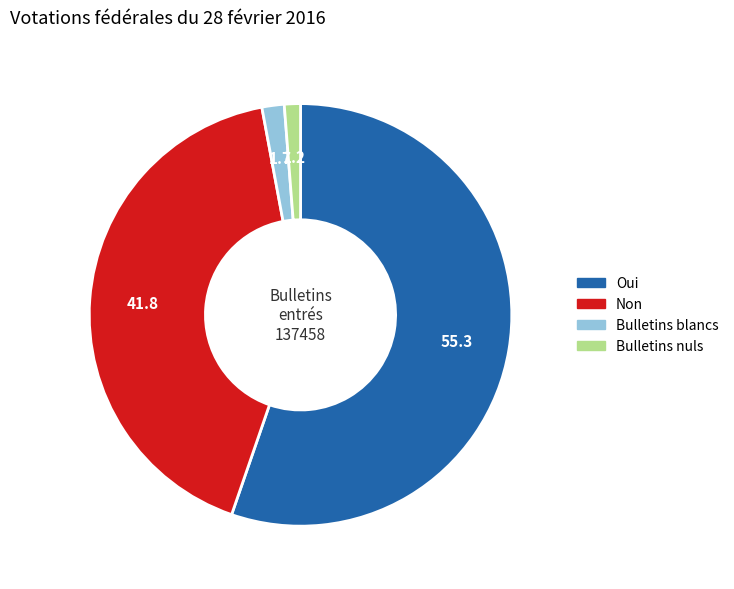

Which has a higher value, Bulletins blancs or Non?

Non